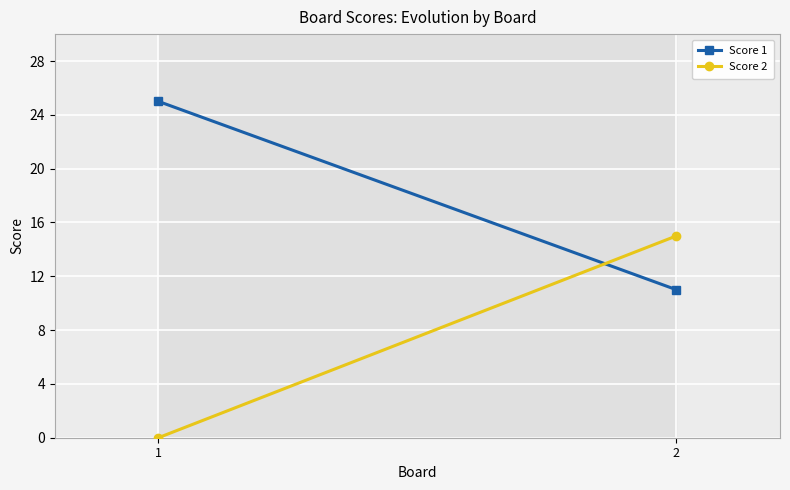

Reading right to left, transcribe all the data shown in this chart.

Score 1: 11	25
Score 2: 15	0